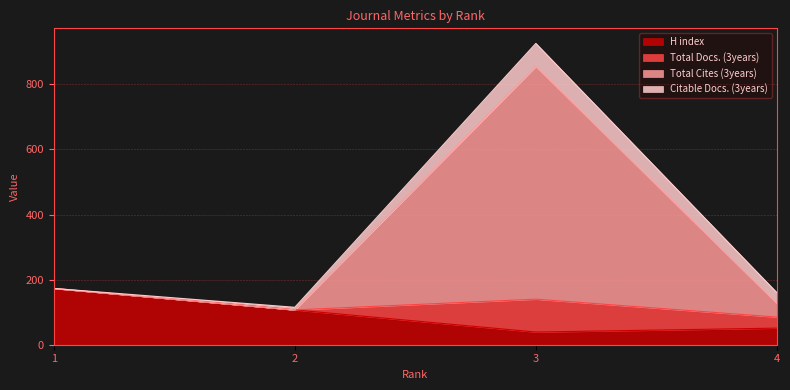

Which series has the widest spread of values?

Total Cites (3years)